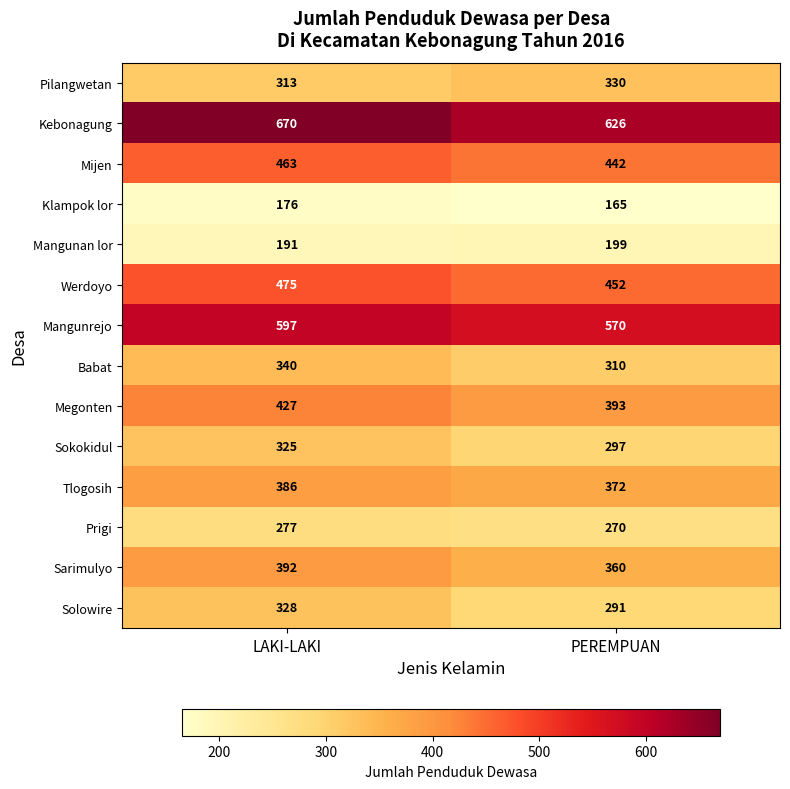

List the series in order of their peak value, lowest first.

Klampok lor, Mangunan lor, Prigi, Sokokidul, Solowire, Pilangwetan, Babat, Tlogosih, Sarimulyo, Megonten, Mijen, Werdoyo, Mangunrejo, Kebonagung